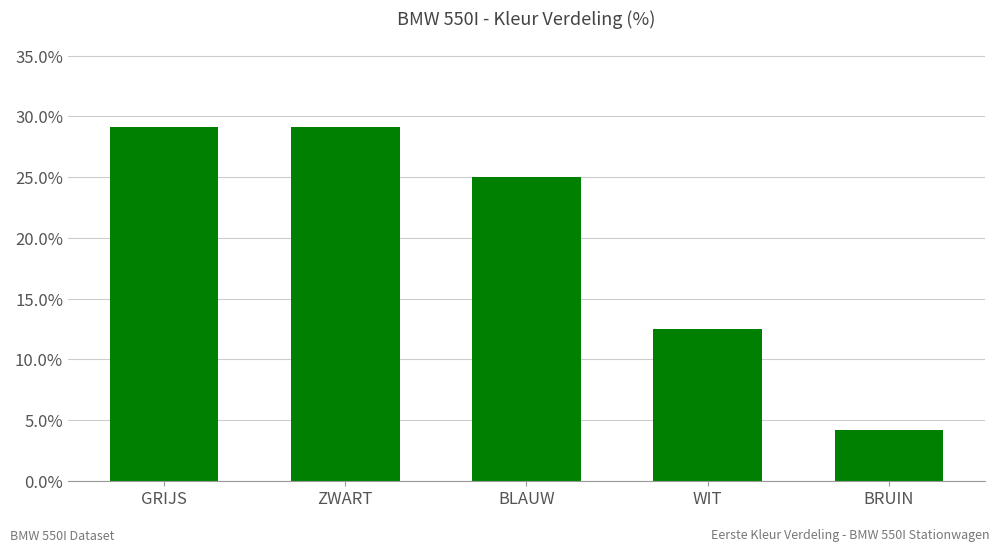

How many bars are there in total?

5